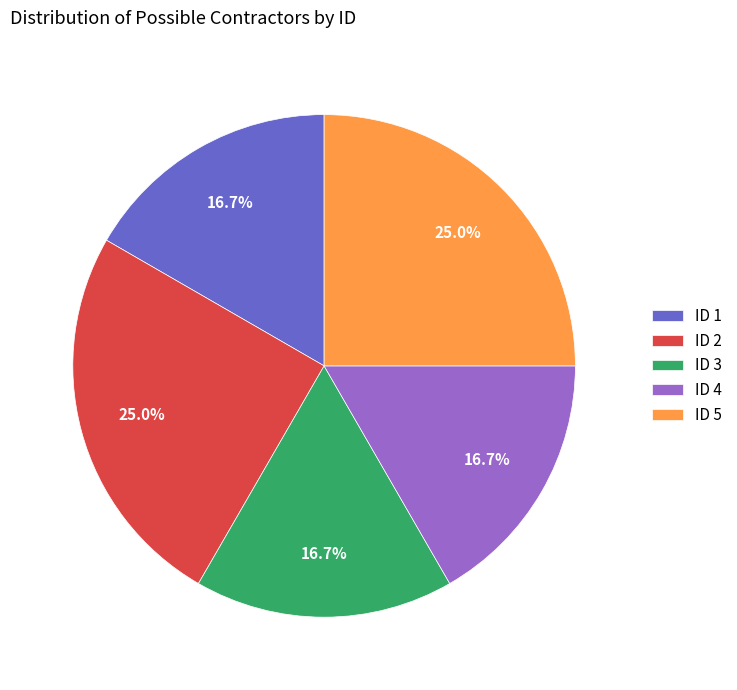

Does ID 5 represent more than half of the total?

No